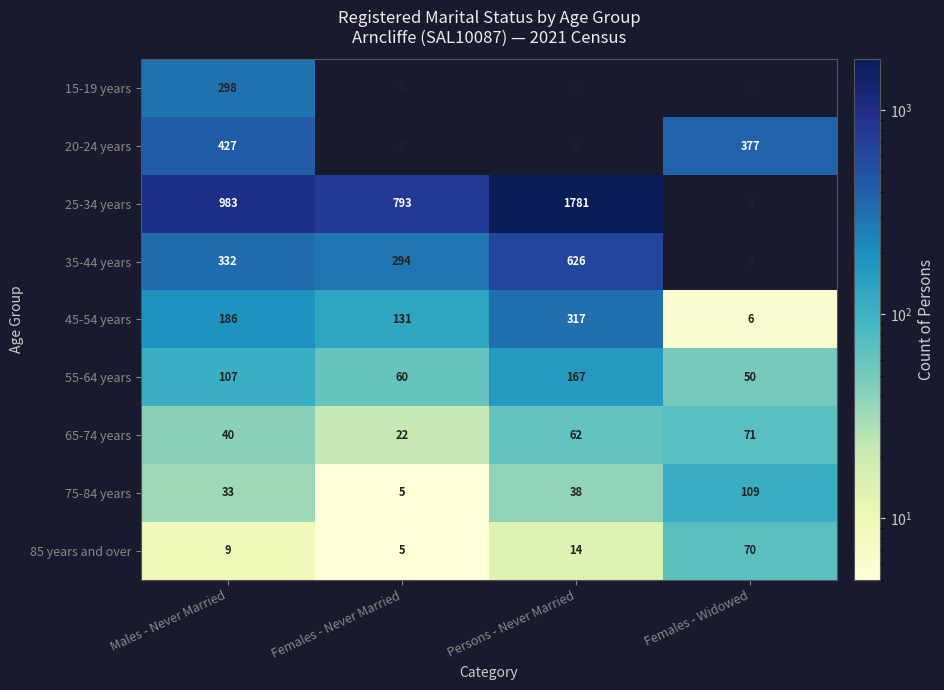

At which label does 55-64 years reach its minimum?

Females - Widowed